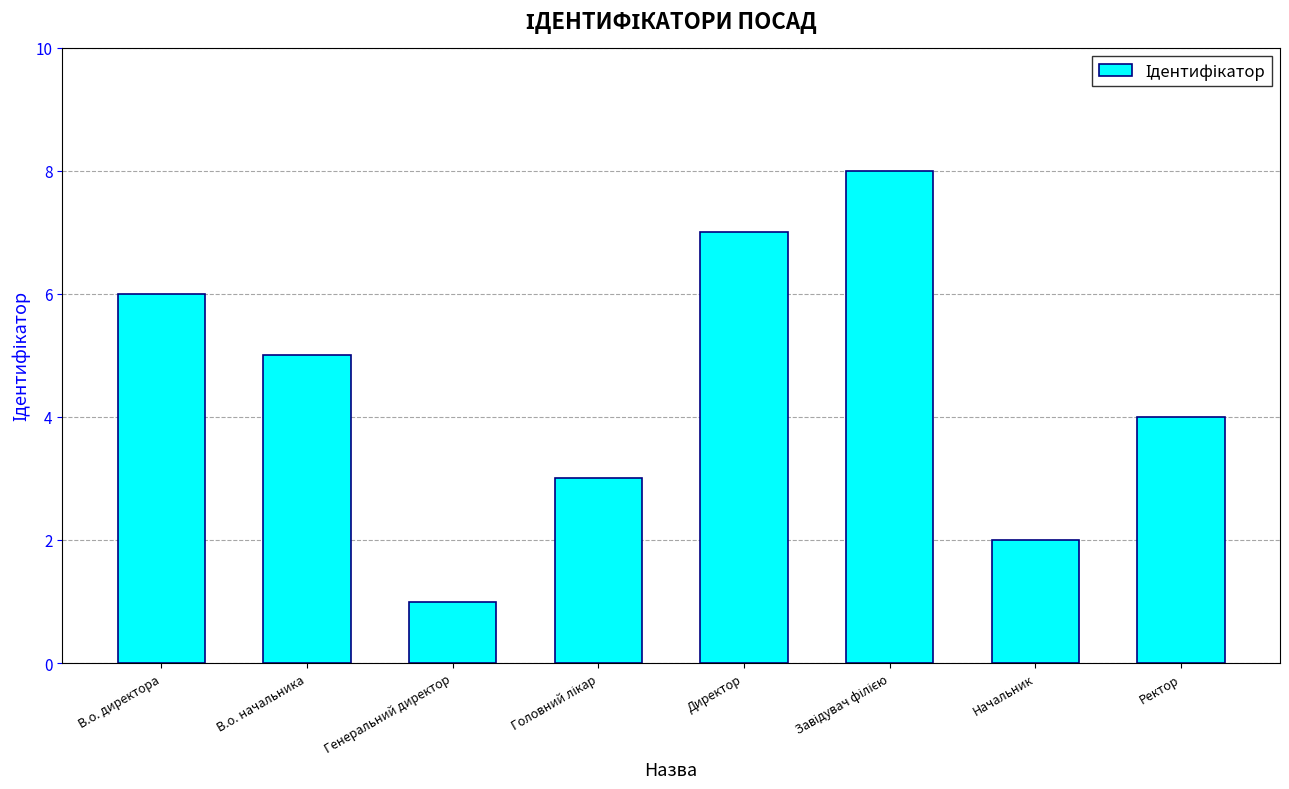

At which category does the chart reach its minimum across all series?

Генеральний директор